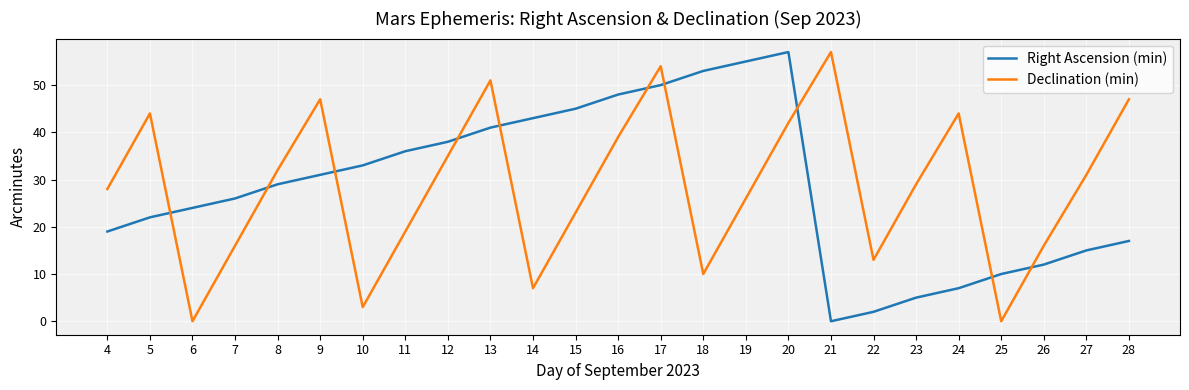

Between 13 and 17, which series saw the biggest shift?

Right Ascension (min)